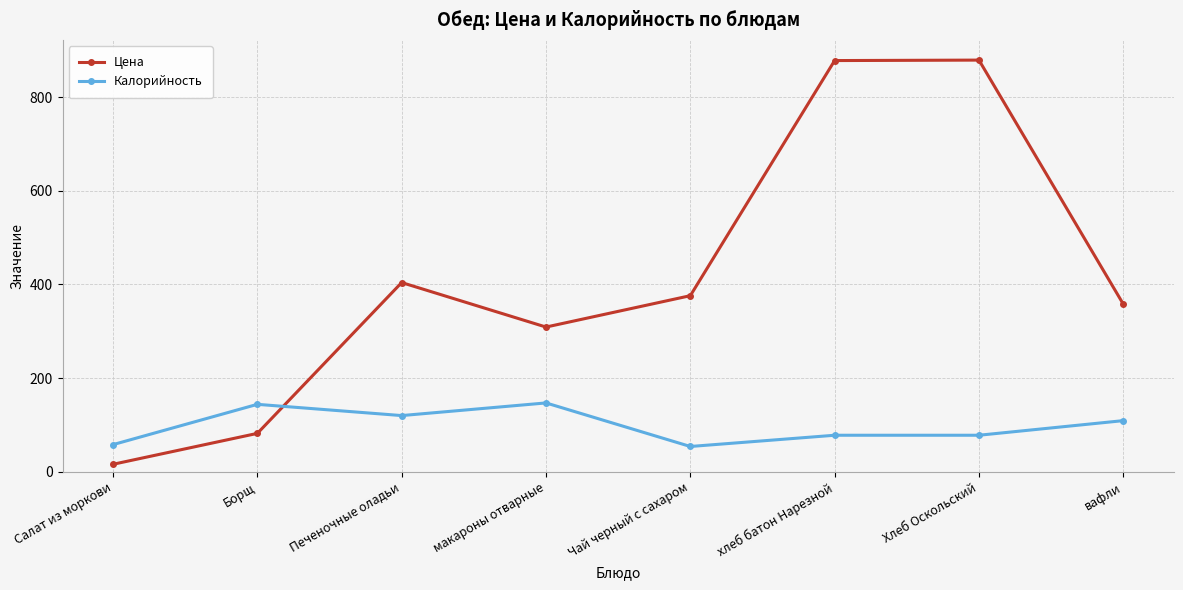

What is the greatest value displayed?

879.0